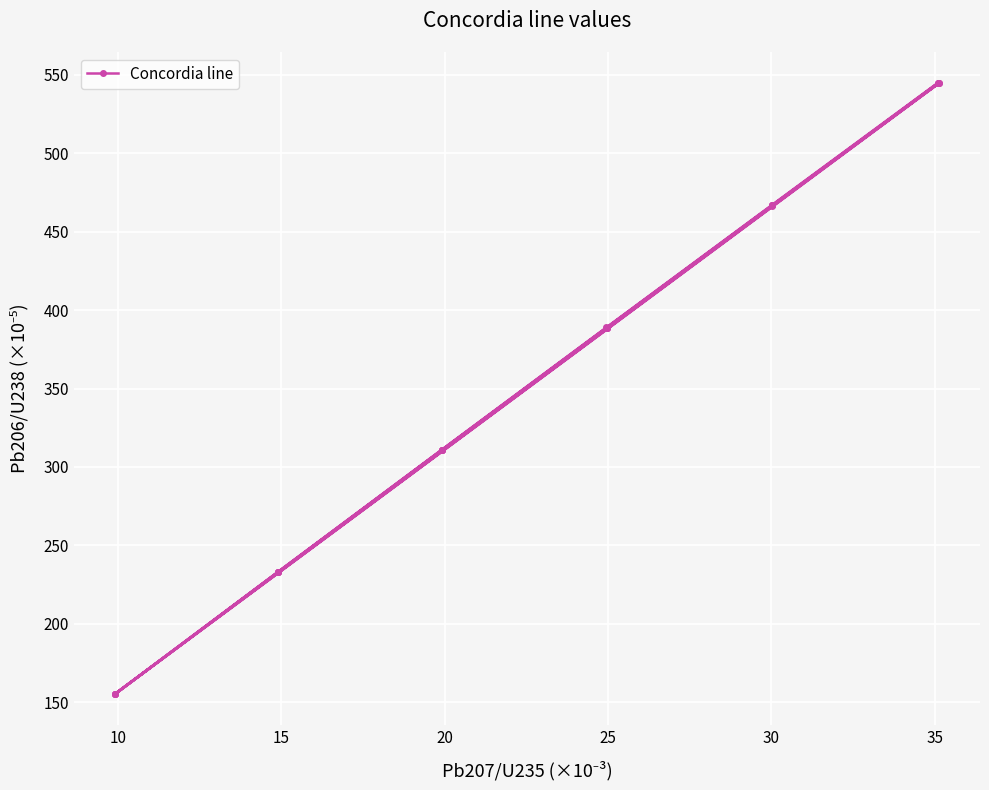

How many lines are shown in the chart?

1